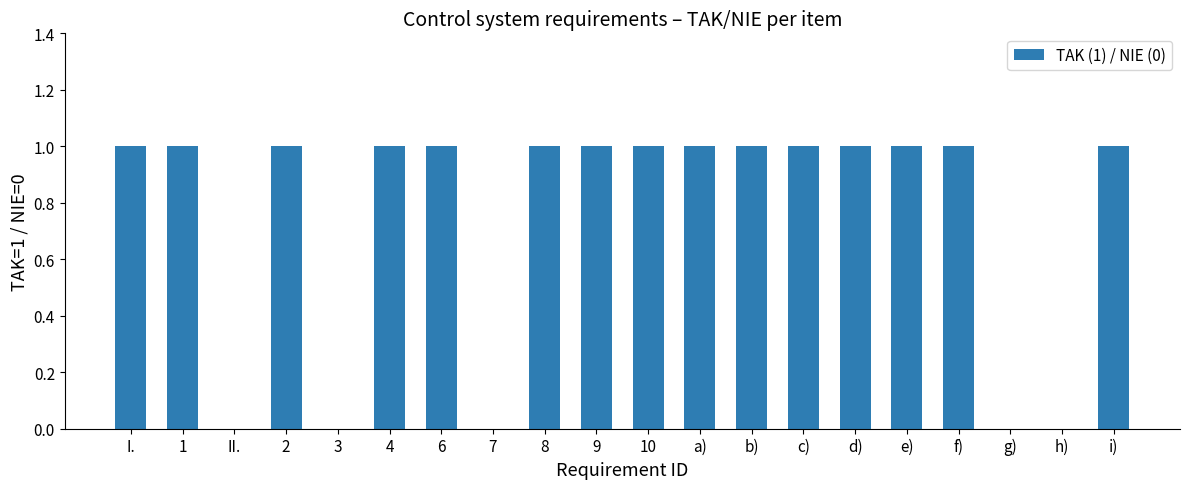

Is it true that the value at 3 is 0?

True